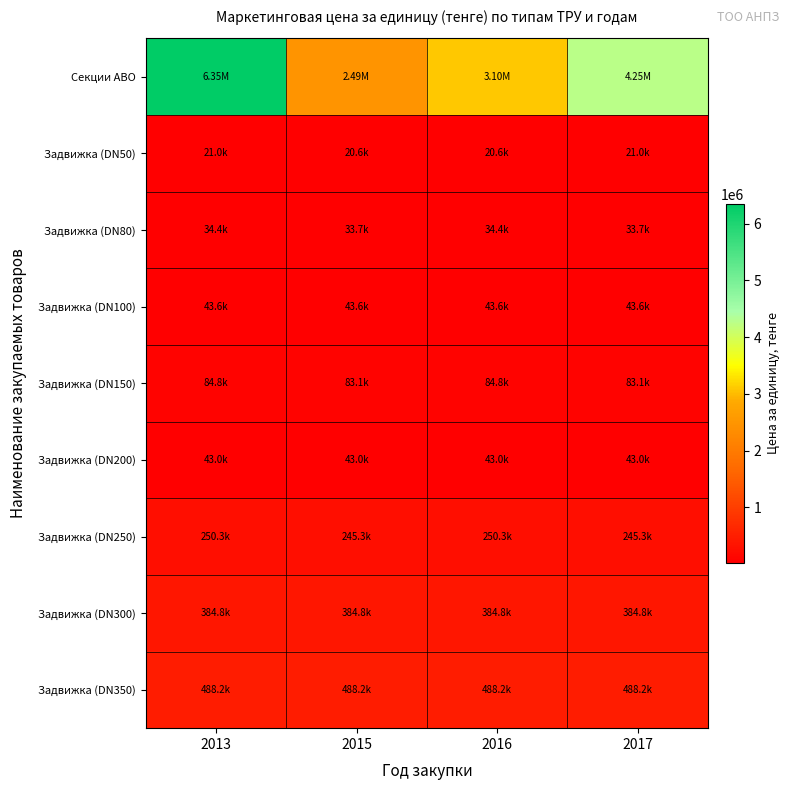

At how many categories does at least one series exceed 2488469?

3